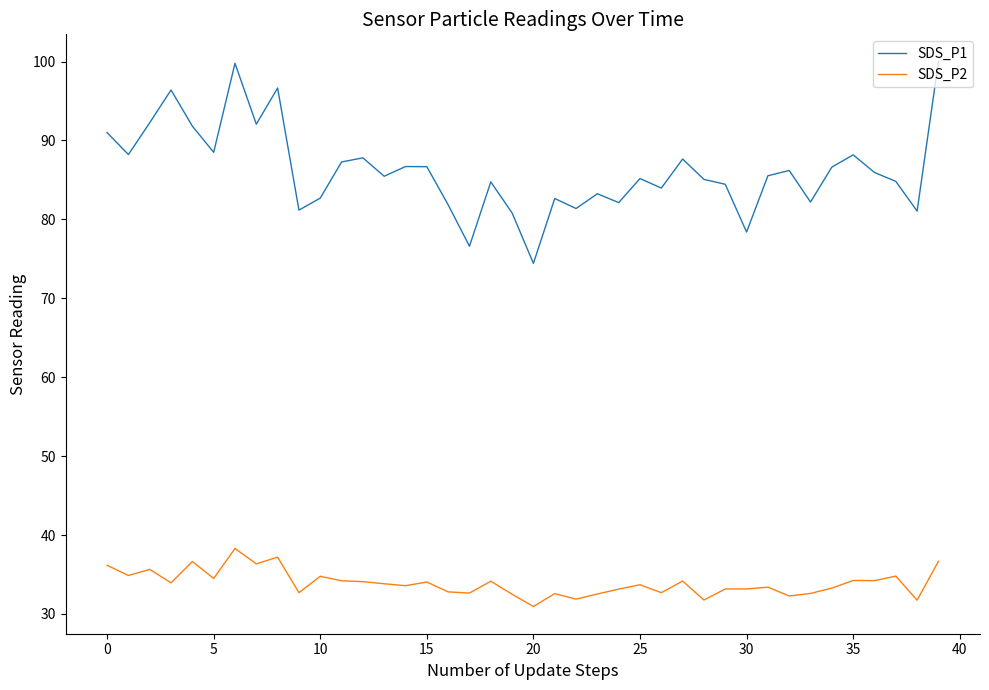

Rank the series by their maximum value, from lowest to highest.

SDS_P2, SDS_P1